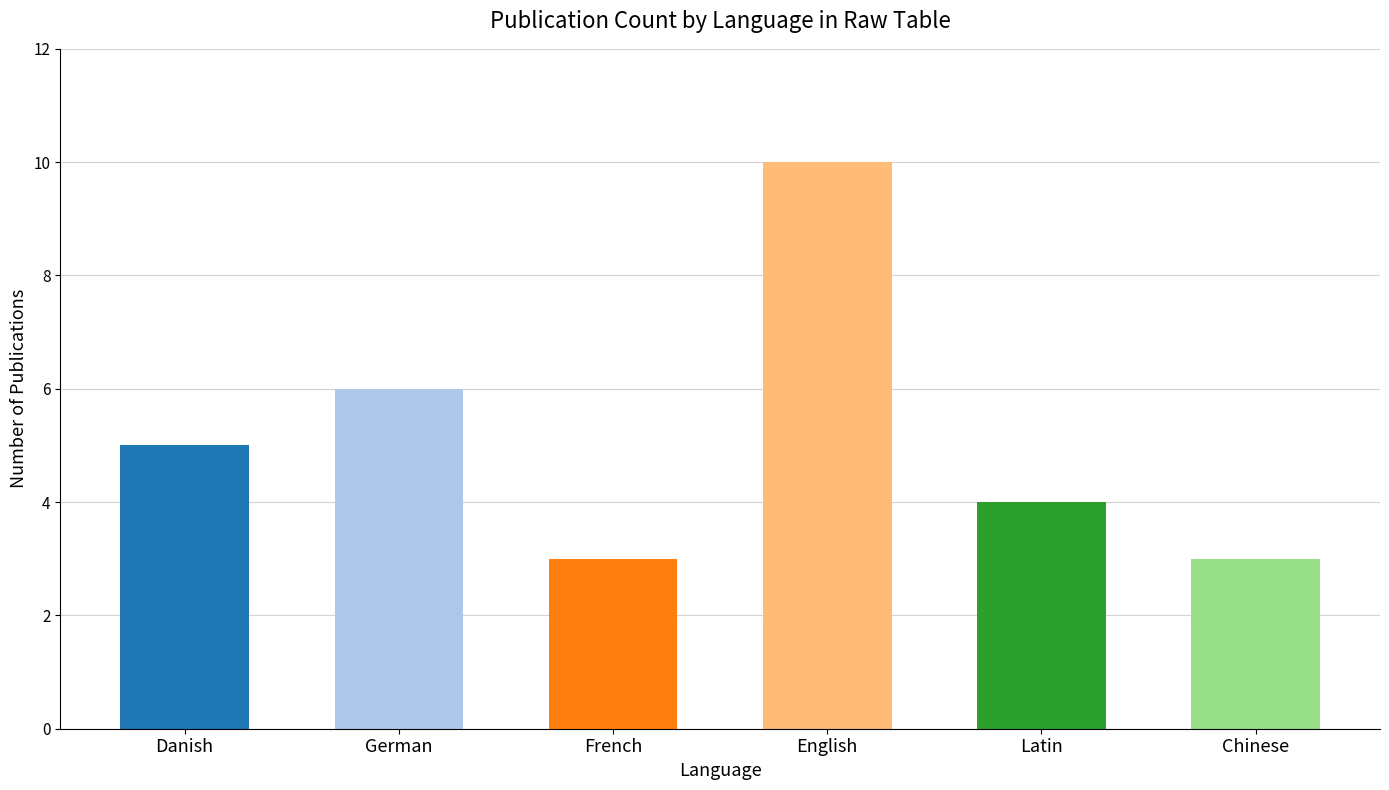

What is the greatest value displayed?

10